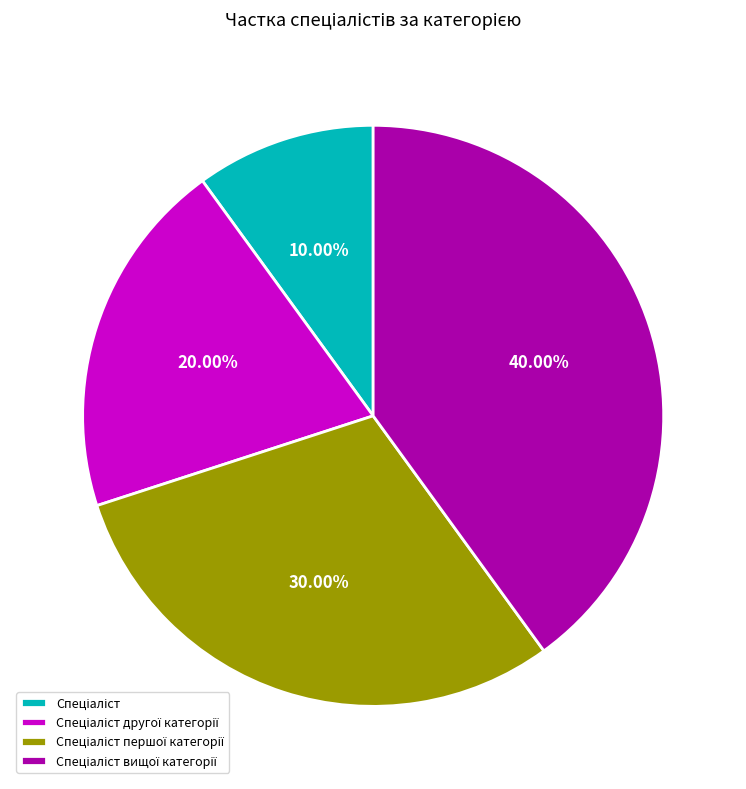

Is there any slice that represents more than half of the pie?

No